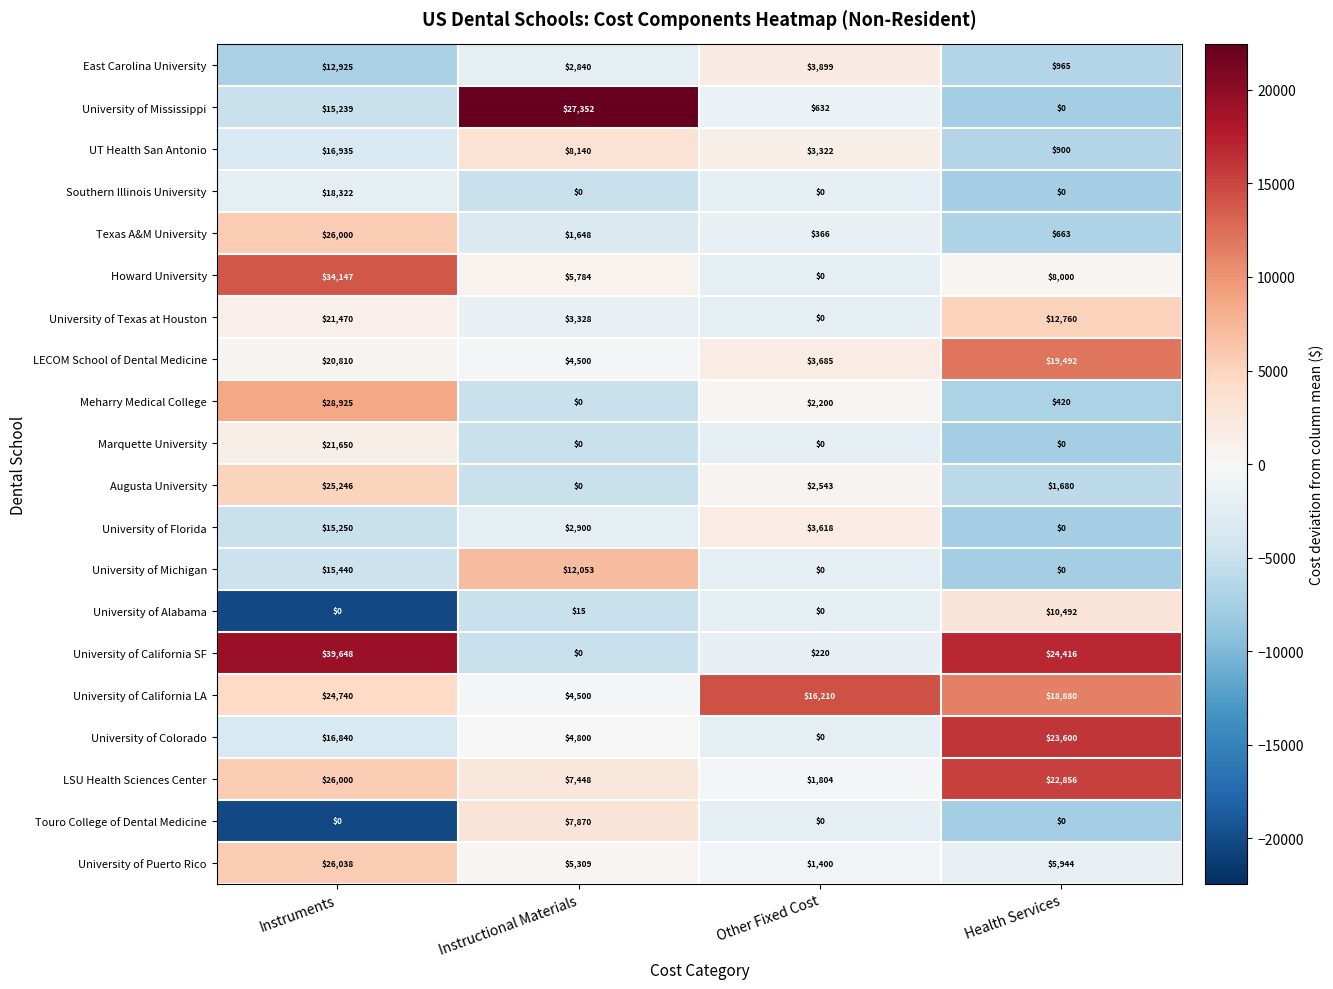

Is it true that Howard University equals 34147 at Instruments?

True